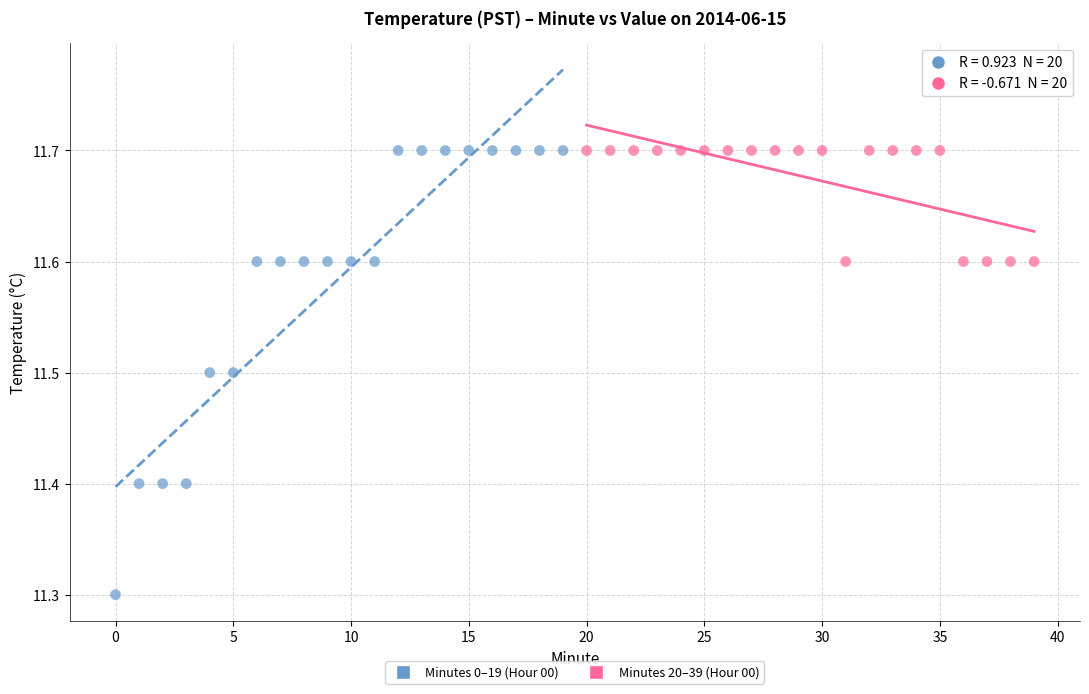

Which series has the largest Y range (max minus min)?

Minutes 0–19 (Hour 00)